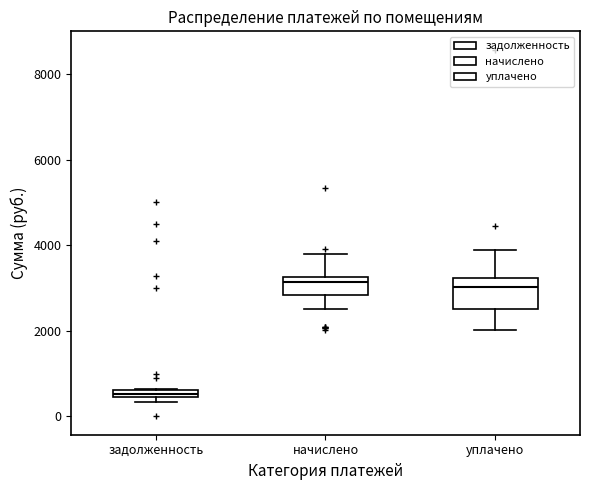

Which box's median line is the lowest?

задолженность